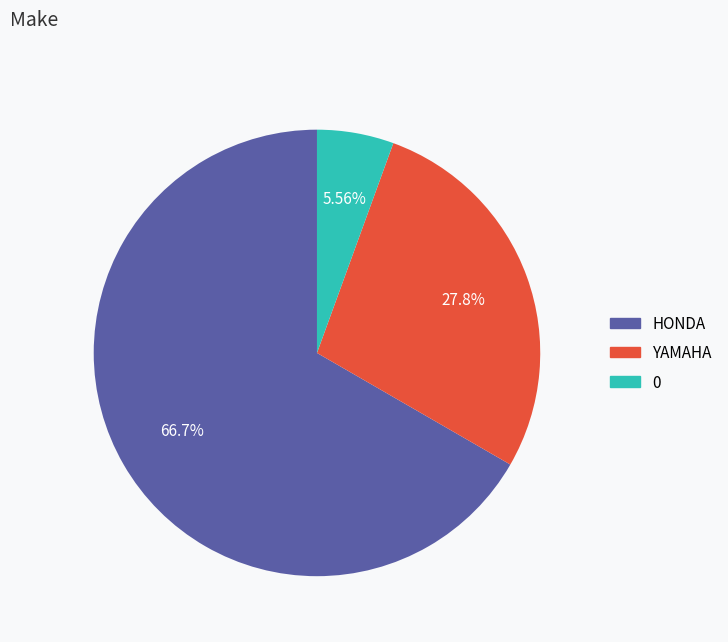

How many slices are in this pie chart?

3